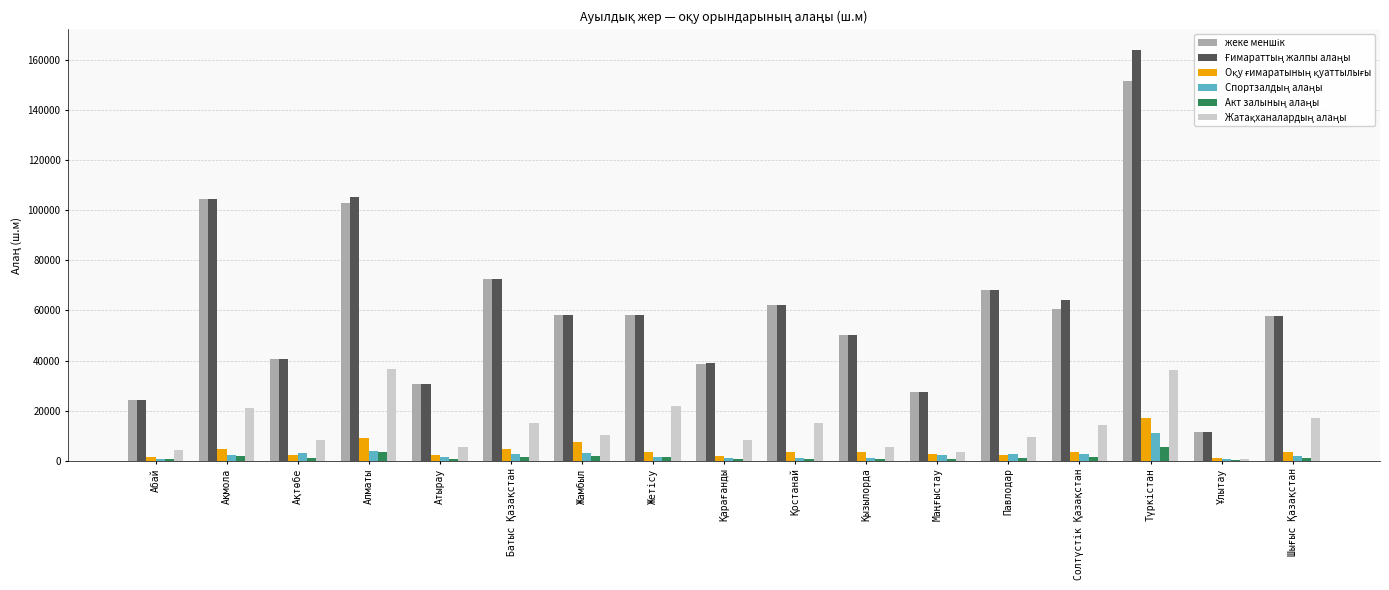

What is the greatest value displayed?

164035